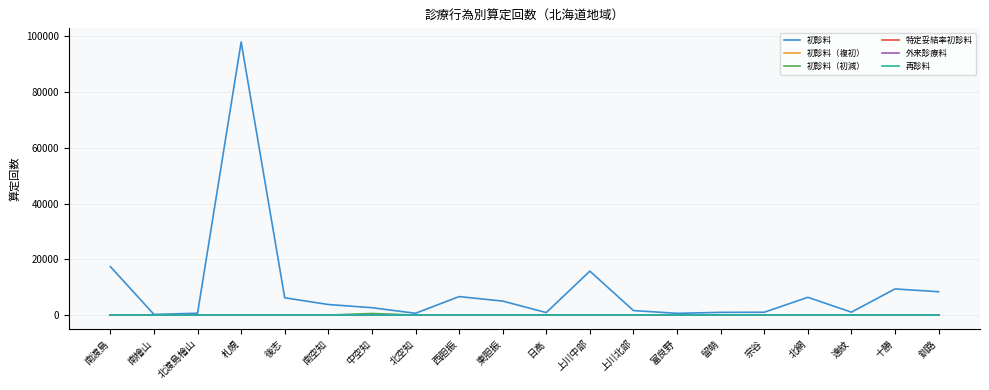

List the labels in order of 初診料（複初） value, smallest first.

南檜山, 北渡島檜山, 札幌, 後志, 南空知, 中空知, 北空知, 西胆振, 東胆振, 日高, 上川北部, 富良野, 留萌, 宗谷, 北網, 遠紋, 釧路, 十勝, 上川中部, 南渡島